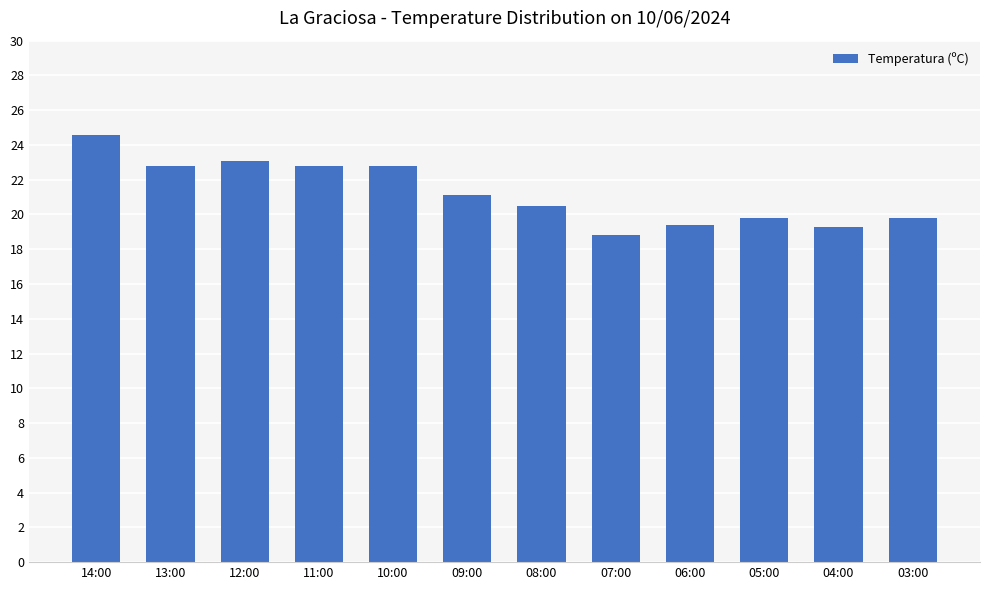

The chart shows a value of 28.9 at 09:00. True or false?

False